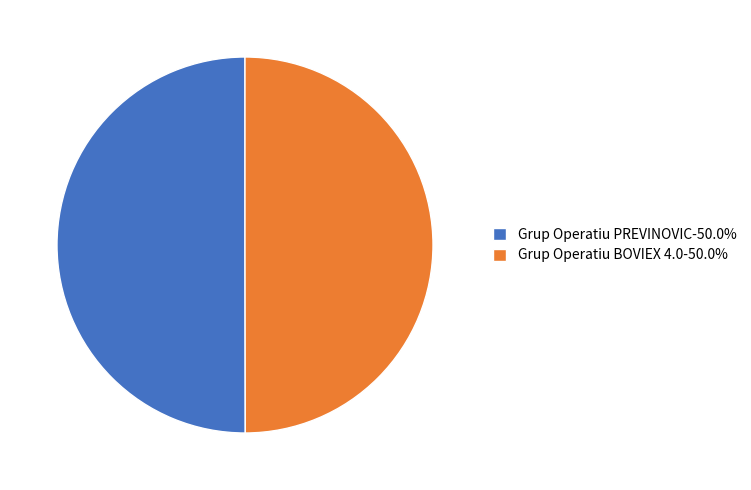

Is the sum of Grup Operatiu PREVINOVIC-50.0% and Grup Operatiu BOVIEX 4.0-50.0% greater than half?

Yes